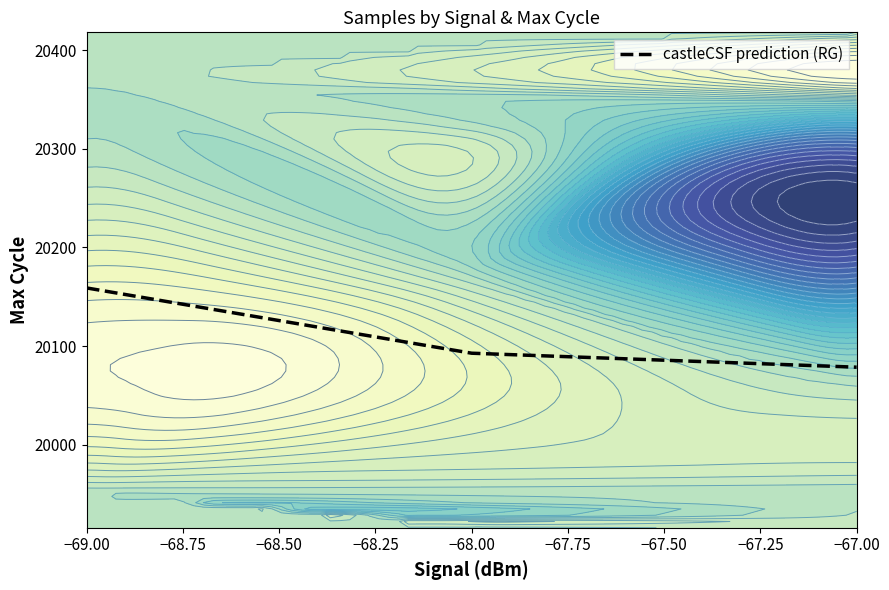

What is the minimum value for castleCSF prediction (RG)?

20078.7